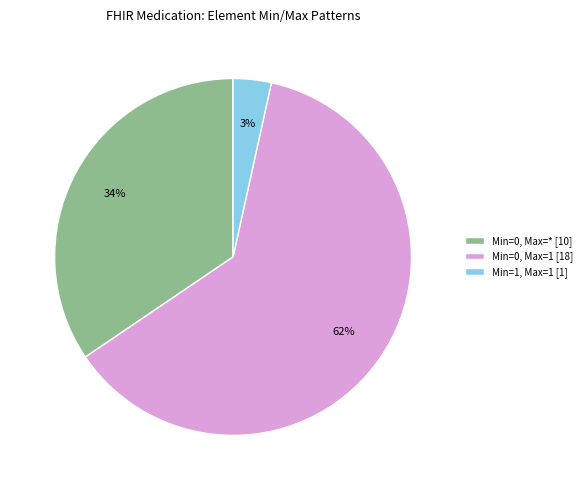

Which slice is the smallest?

Min=1, Max=1 [1]